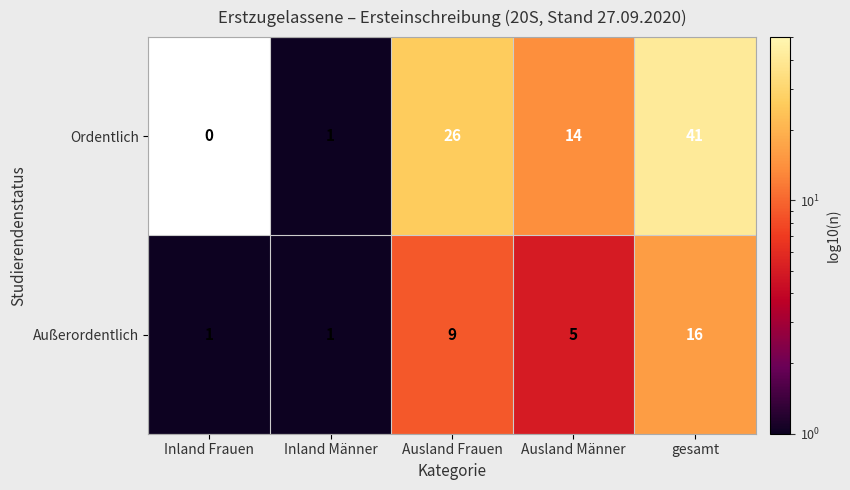

Where does the Außerordentlich series first go above 5?

Ausland Frauen